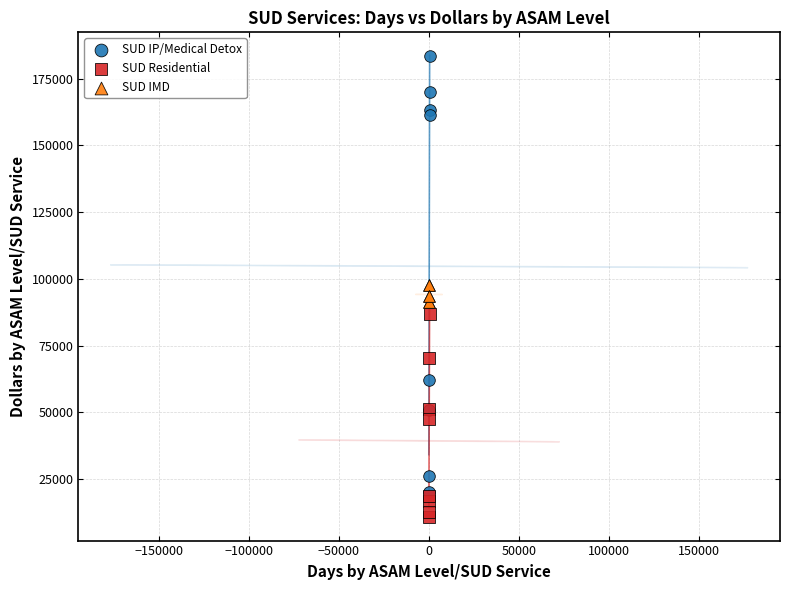

Which series reaches the maximum Y coordinate?

SUD IP/Medical Detox